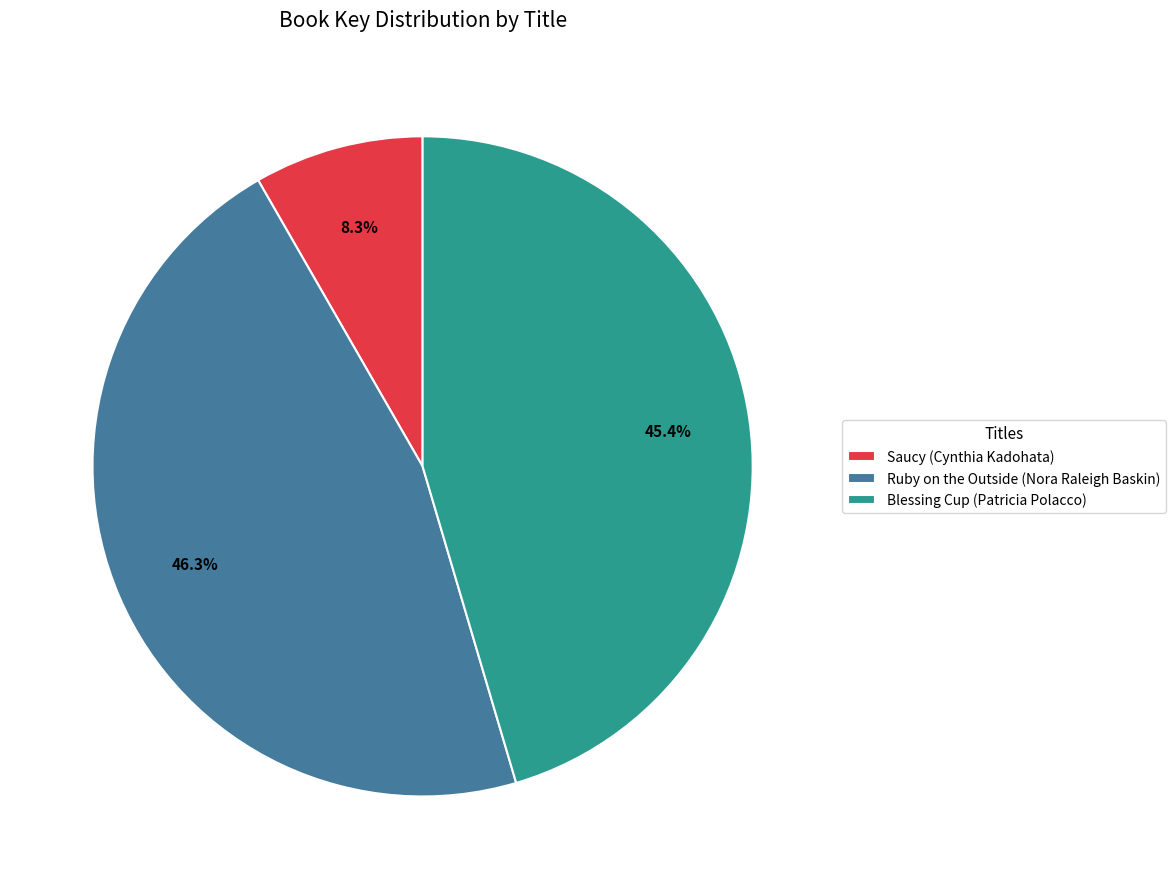

Which category has the biggest portion of the pie?

Ruby on the Outside (Nora Raleigh Baskin)